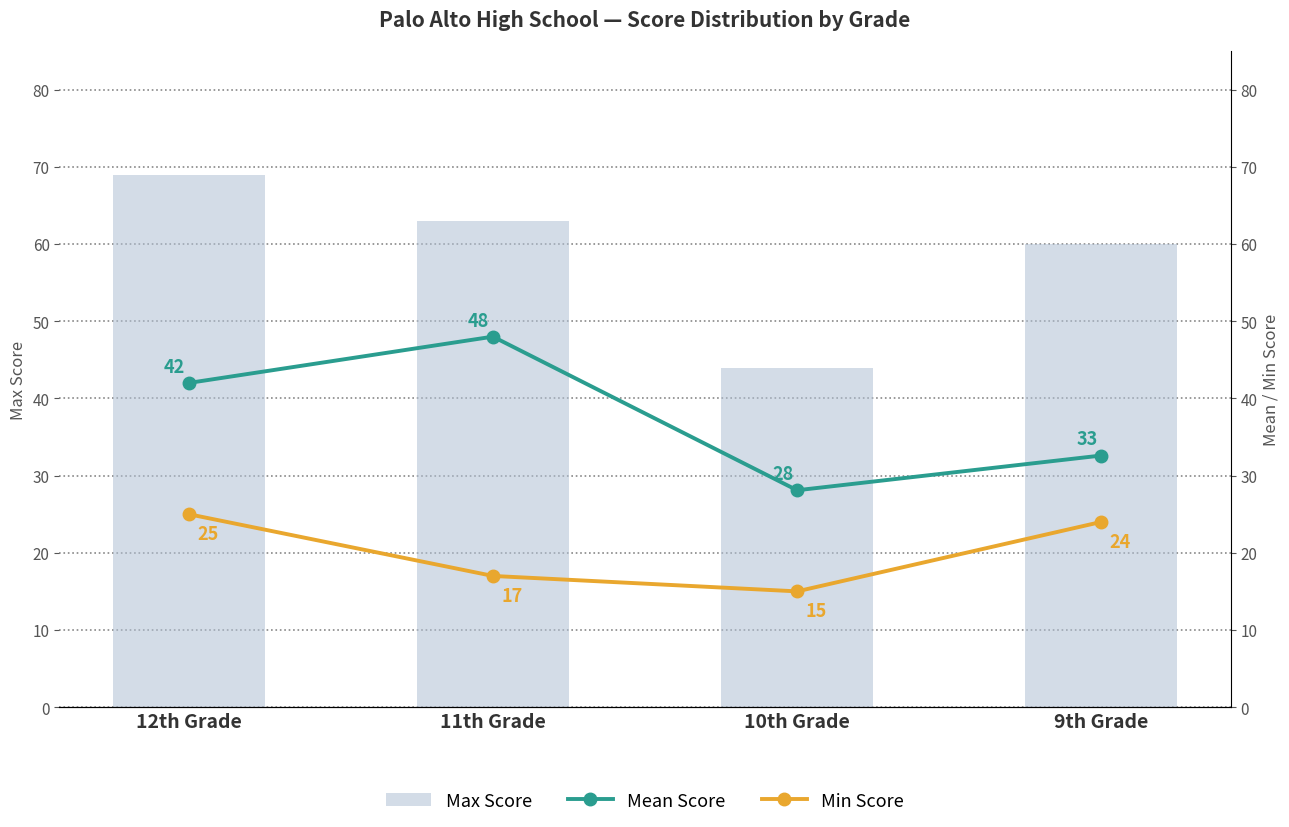

How many groups of bars are there?

4